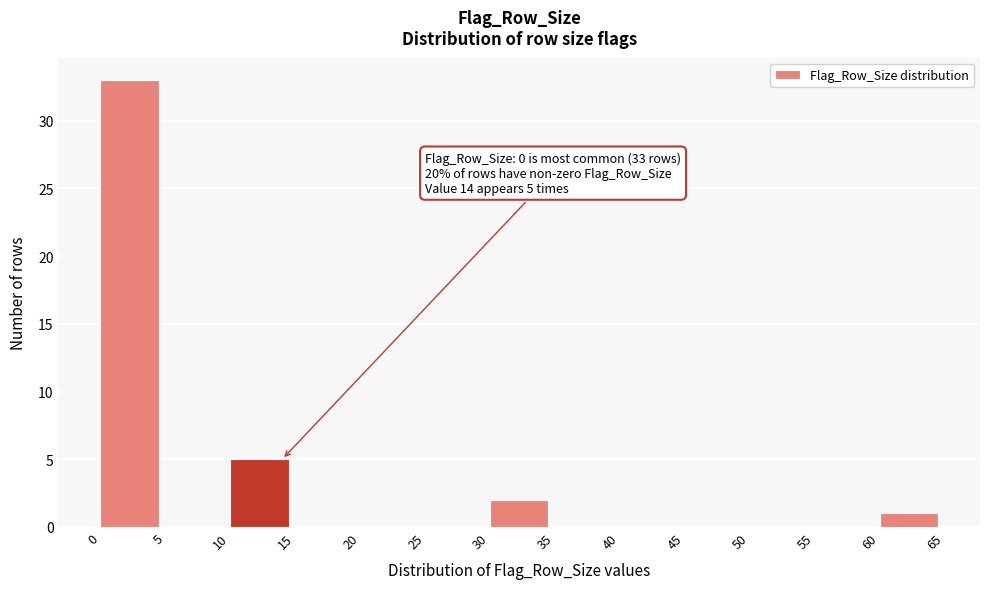

Which range on the x-axis has the tallest bar?

0 to 5